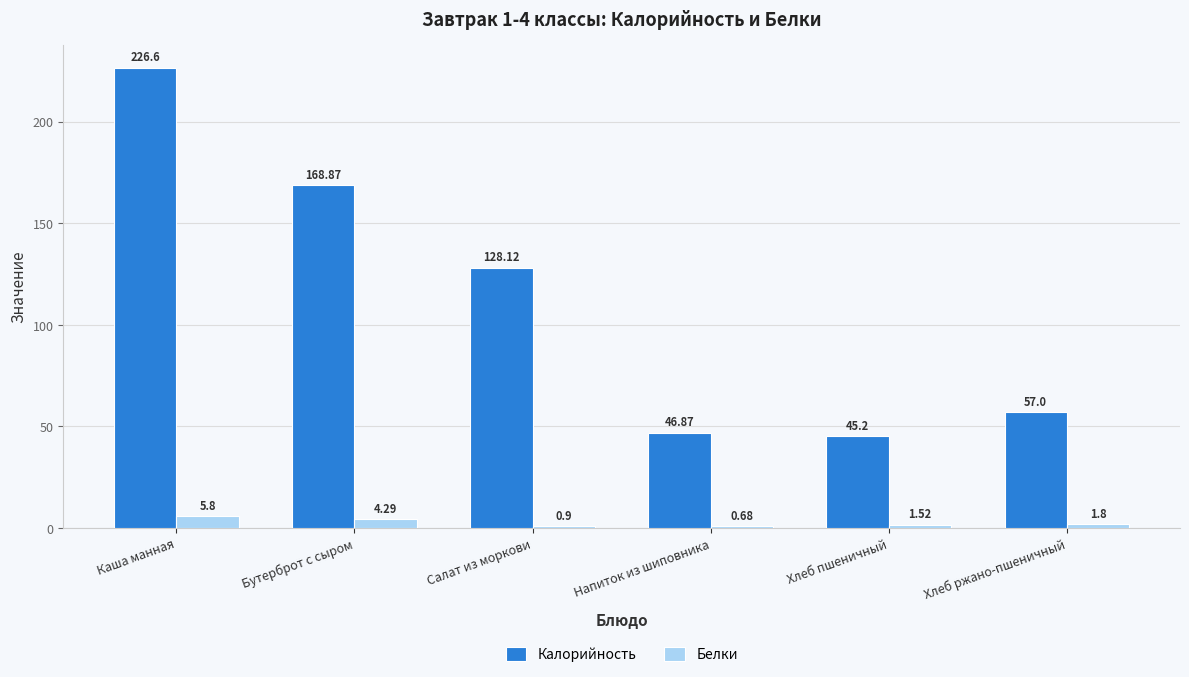

What is the sum of the Калорийность values at Хлеб пшеничный and Хлеб ржано-пшеничный?

102.2